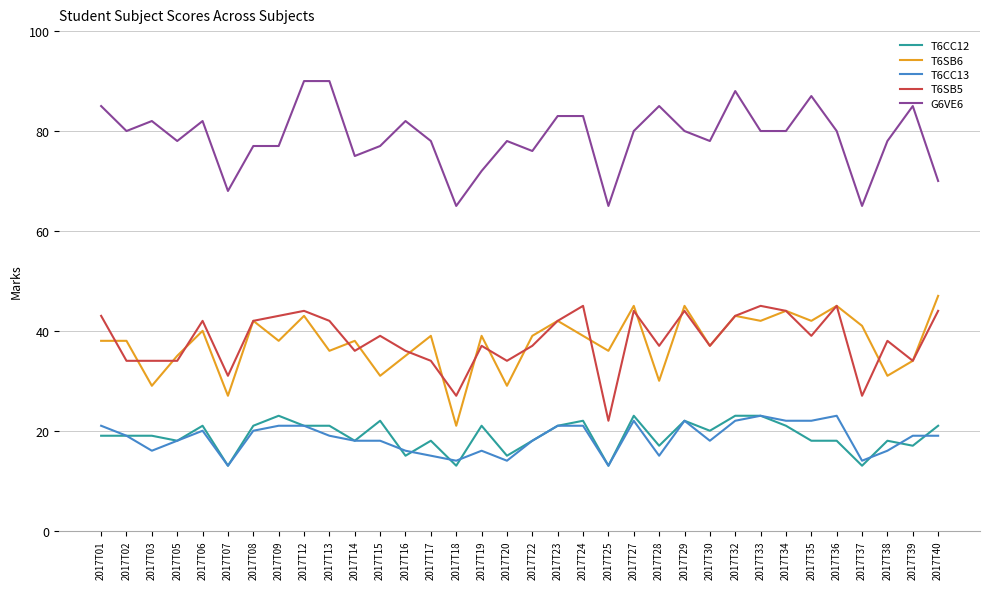

What is the total value across all series at 2017T22?

188